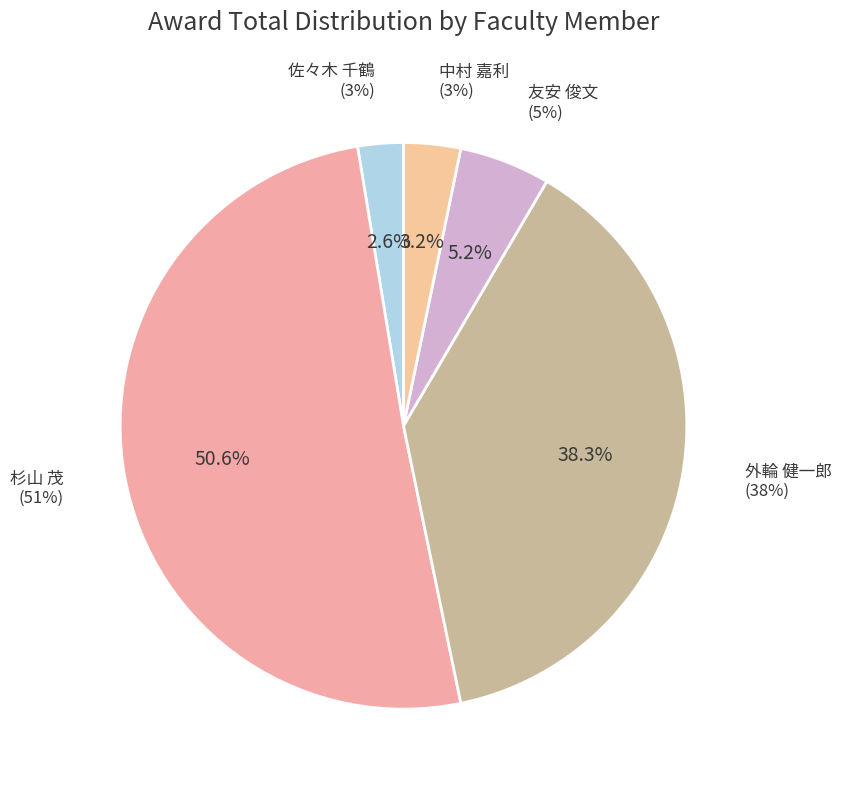

Is there a majority slice in this chart?

Yes